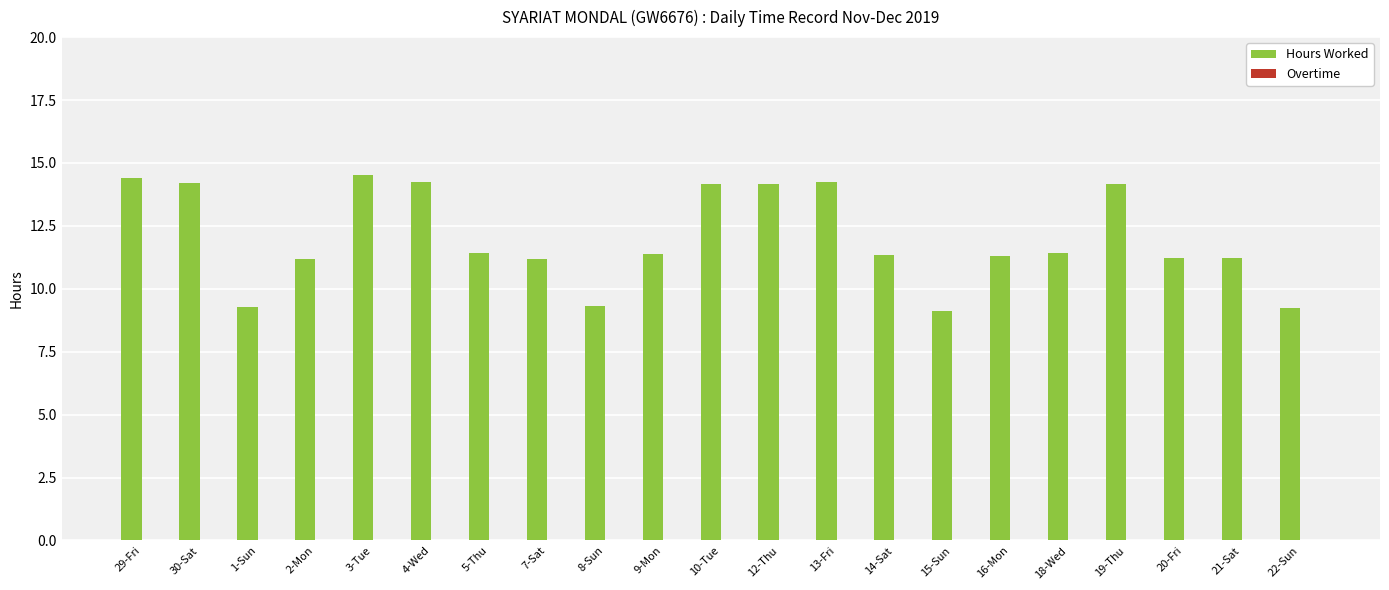

What is the ratio of the value at 3-Tue to the value at 12-Thu?

1.0